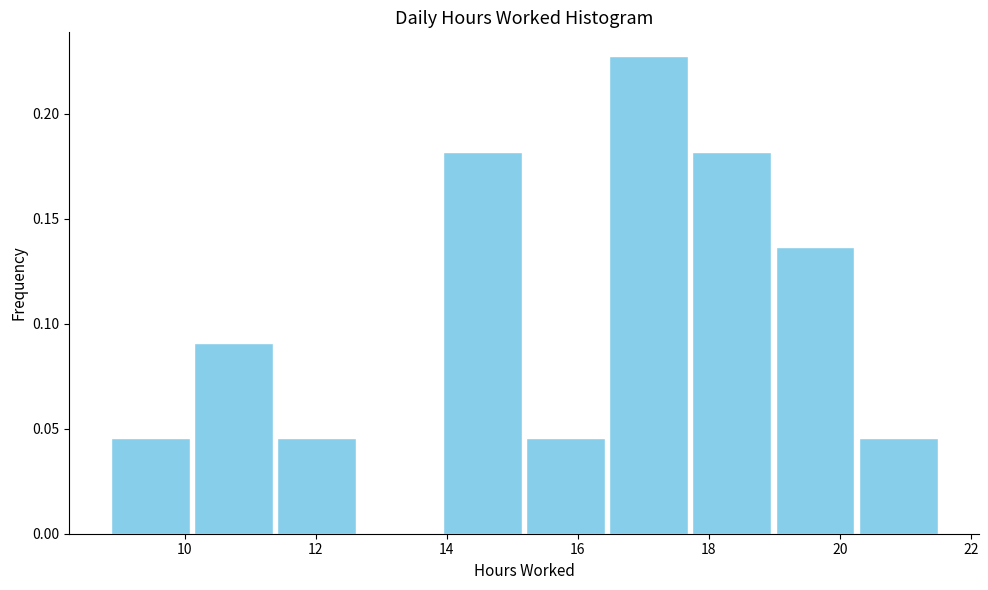

How tall is the bar that spans 10.2 to 11.4 on the x-axis? Neither the bar edges nor the heights are printed on the chart, so give them approximately, as read against the axes.

0.090